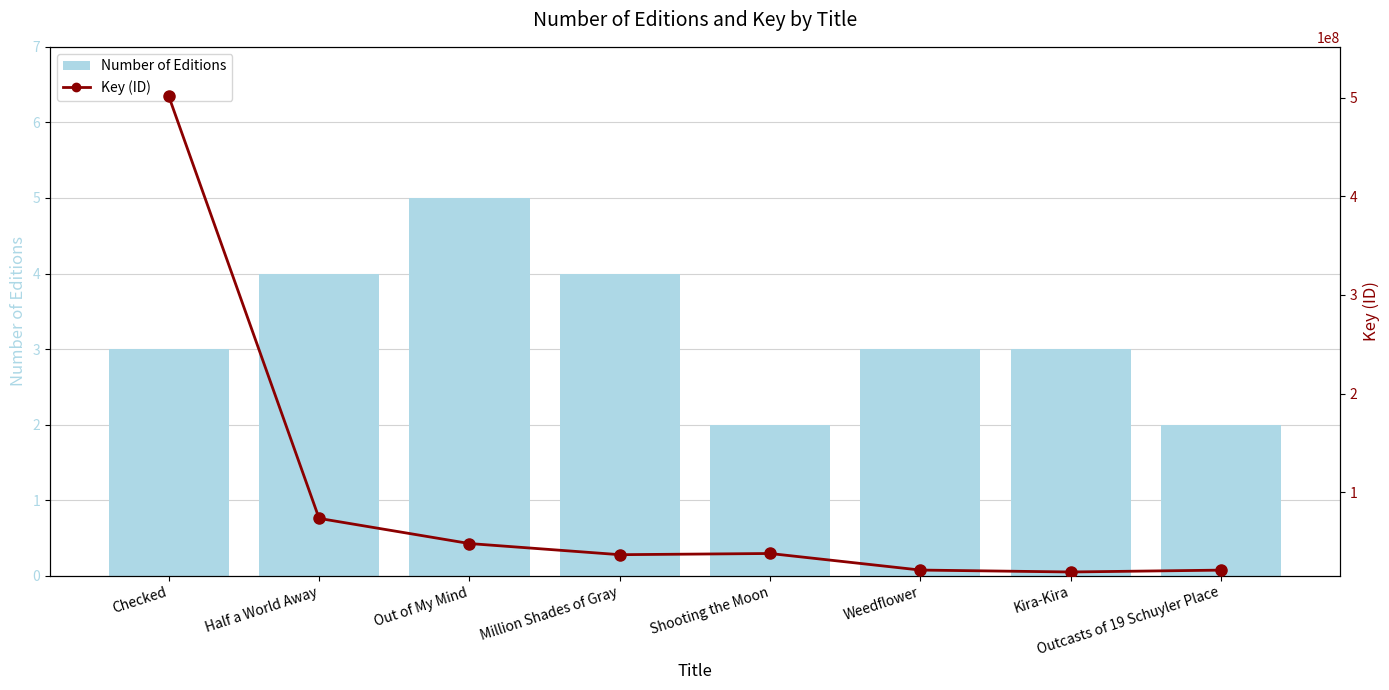

What is the difference between the Key (ID) values at Checked and Million Shades of Gray?

464881888